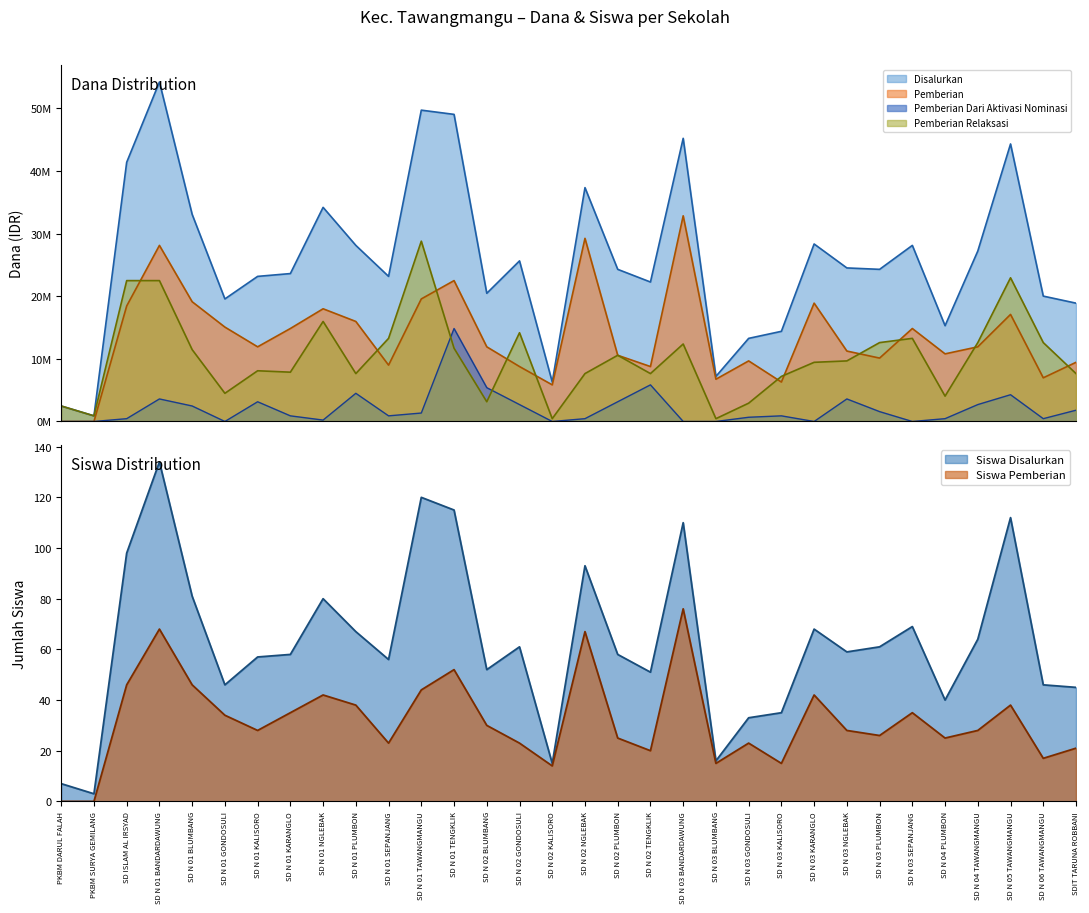

Reading right to left, transcribe all the data shown in this chart.

Disalurkan: 18900000	20025000	44325000	27225000	15300000	28125000	24300000	24525000	28350000	14400000	13275000	7200000	45225000	22275000	24300000	37350000	6300000	25650000	20475000	49050000	49725000	23175000	28125000	34200000	23625000	23175000	19575000	33075000	54225000	41400000	900000	2475000
Pemberian: 9450000	6975000	17100000	11925000	10800000	14850000	10125000	11250000	18900000	6300000	9675000	6750000	32850000	8775000	10575000	29250000	5850000	8775000	11925000	22500000	19575000	9000000	15975000	18000000	14850000	11925000	15075000	19125000	28125000	18450000	0	0
Pemberian Dari Aktivasi Nominasi: 1800000	450000	4275000	2700000	450000	0	1575000	3600000	0	900000	675000	0	0	5850000	3150000	450000	0	2700000	5400000	14850000	1350000	900000	4500000	225000	900000	3150000	0	2475000	3600000	450000	0	0
Pemberian Relaksasi: 7650000	12600000	22950000	12600000	4050000	13275000	12600000	9675000	9450000	7200000	2925000	450000	12375000	7650000	10575000	7650000	450000	14175000	3150000	11700000	28800000	13275000	7650000	15975000	7875000	8100000	4500000	11475000	22500000	22500000	900000	2475000
Siswa Disalurkan: 45	46	112	64	40	69	61	59	68	35	33	16	110	51	58	93	15	61	52	115	120	56	67	80	58	57	46	81	134	98	3	7
Siswa Pemberian: 21	17	38	28	25	35	26	28	42	15	23	15	76	20	25	67	14	23	30	52	44	23	38	42	35	28	34	46	68	46	0	0